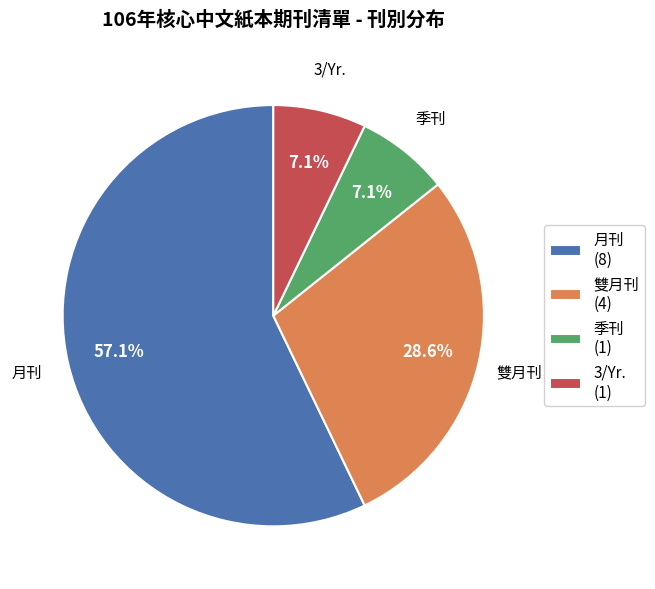

Which category has the biggest portion of the pie?

月刊